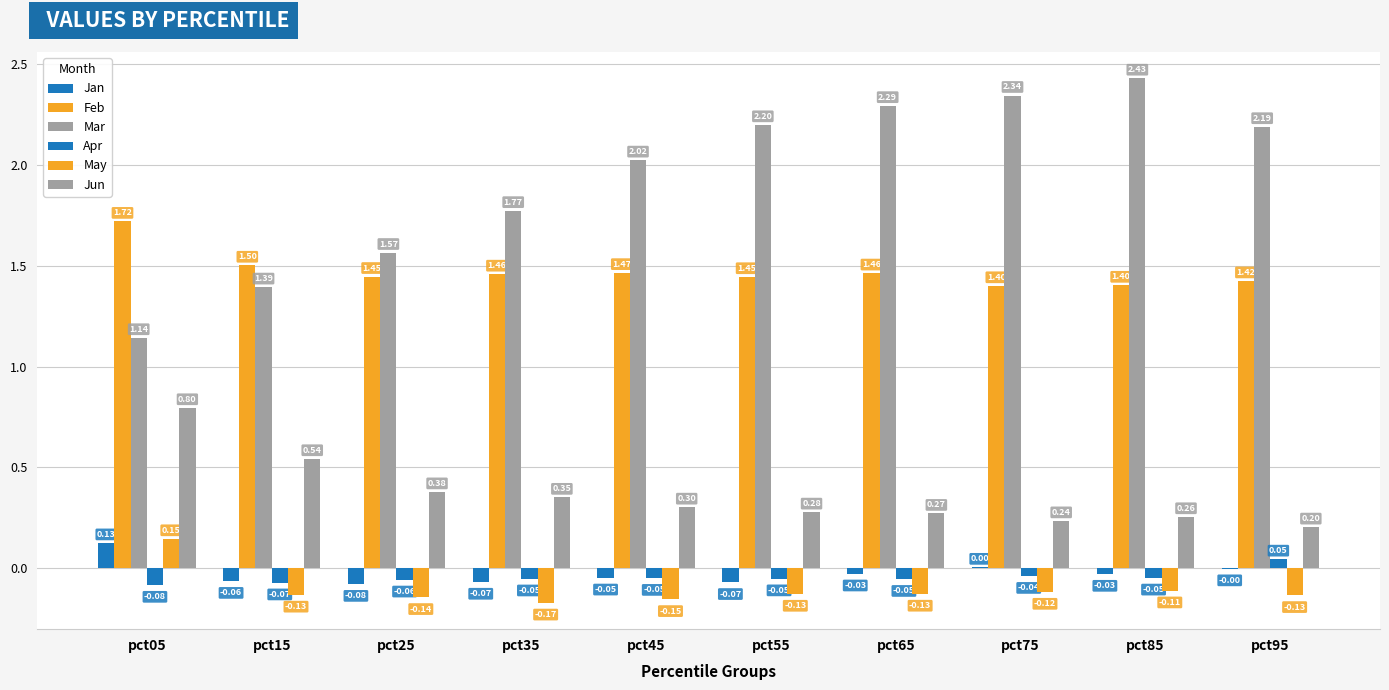

How many distinct data groups are displayed?

6